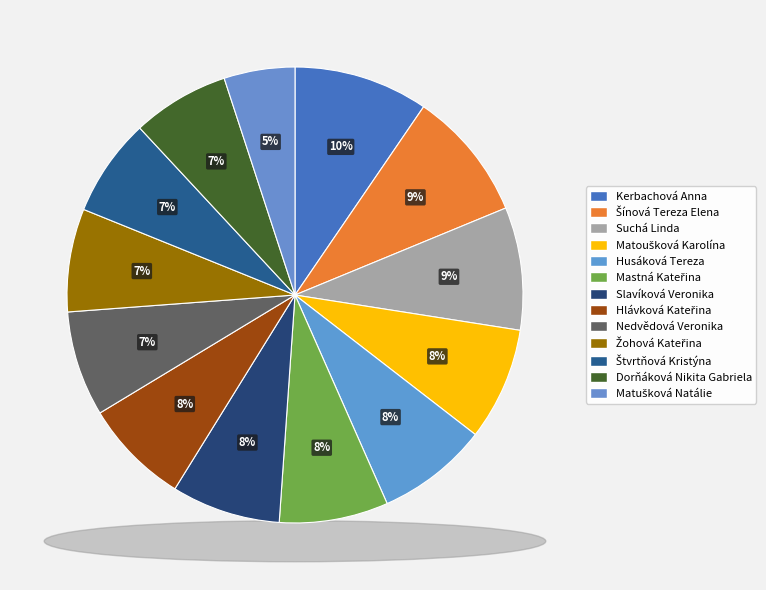

Rank the categories by value from lowest to highest.

Matušková Natálie, Dorňáková Nikita Gabriela, Štvrtňová Kristýna, Žohová Kateřina, Nedvědová Veronika, Hlávková Kateřina, Mastná Kateřina, Slavíková Veronika, Husáková Tereza, Matoušková Karolína, Suchá Linda, Šínová Tereza Elena, Kerbachová Anna